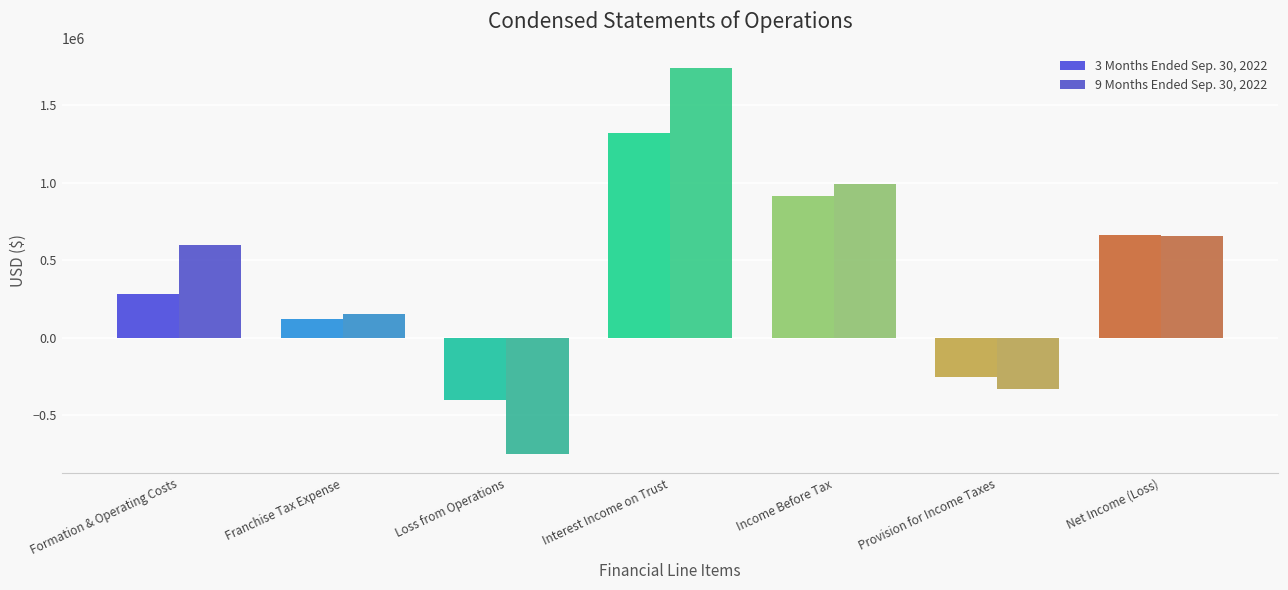

At which category does the chart reach its minimum across all series?

Loss from Operations